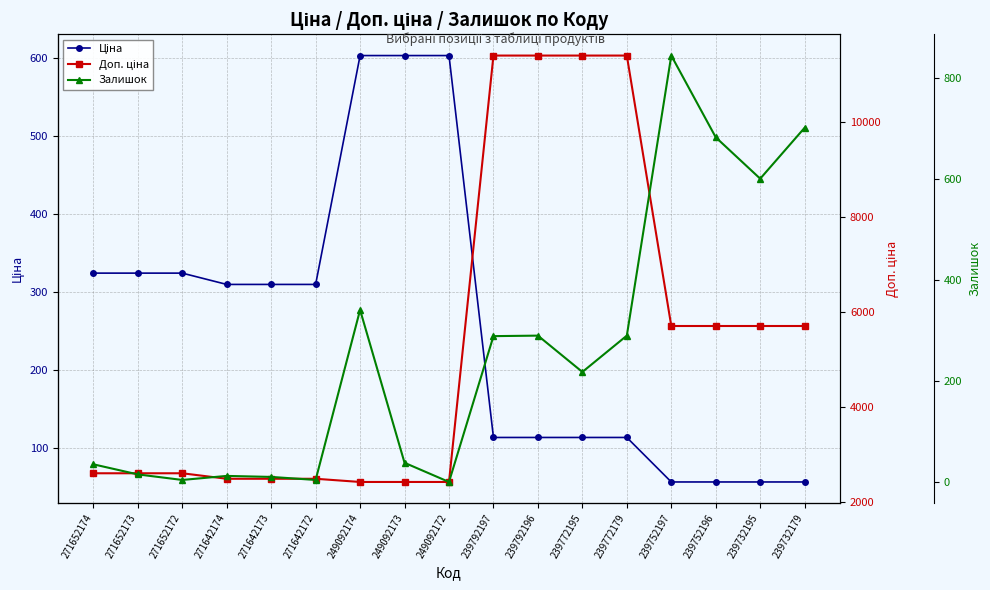

Reading right to left, transcribe all the data shown in this chart.

Ціна: 57.0	57.0	57.0	57.0	114.1	114.1	114.1	114.1	603.7	603.7	603.7	310.3	310.3	310.3	324.8	324.8	324.8
Доп. ціна: 5705.0	5705.0	5705.0	5705.0	11410.0	11410.0	11410.0	11410.0	2414.8	2414.8	2414.8	2482.4	2482.4	2482.4	2598.3	2598.3	2598.3
Залишок: 702.0	601.0	683.0	845.0	290.0	218.0	290.0	289.0	0.0	38.0	341.0	4.0	10.0	12.0	4.0	15.0	35.0